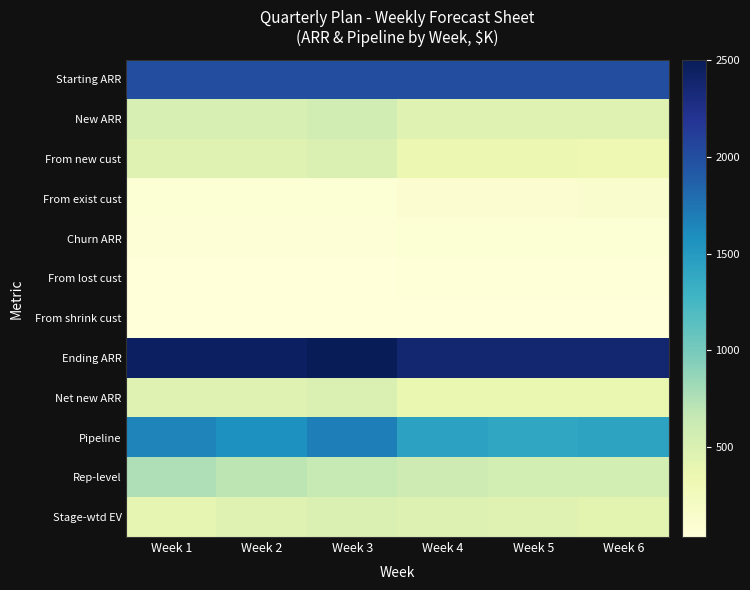

Count the number of categories in the chart.

6